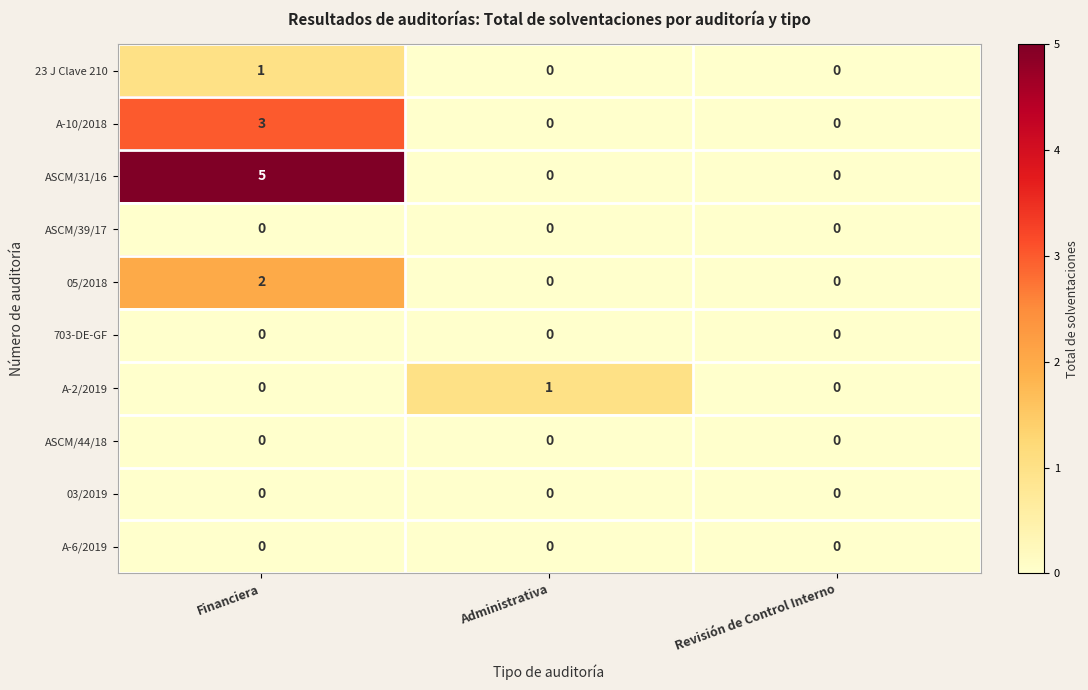

What is the approximate value of A-10/2018 at Financiera?

3